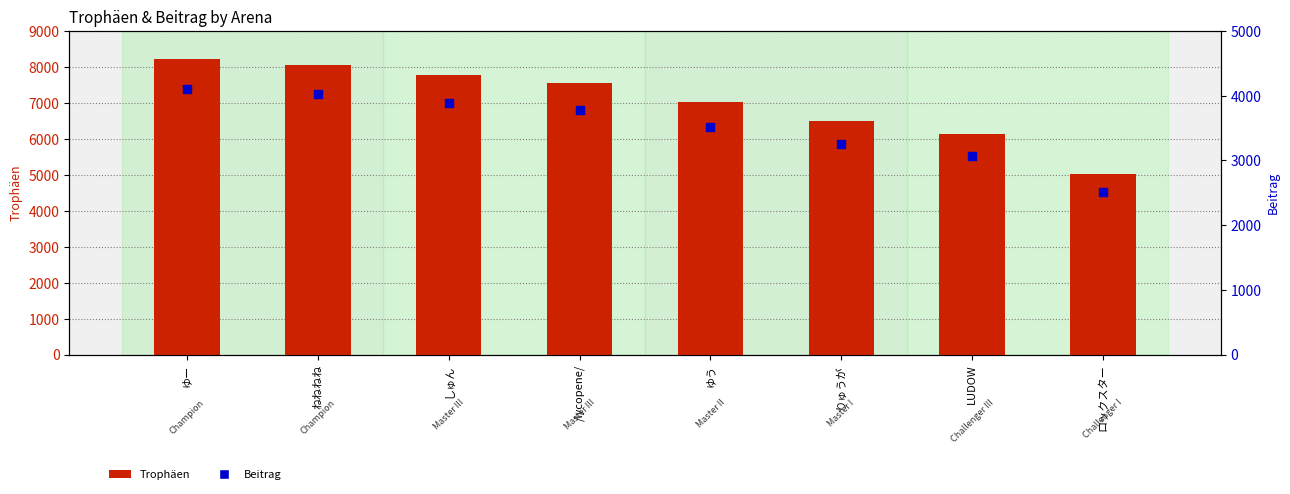

At how many categories does at least one series exceed 7818?

2